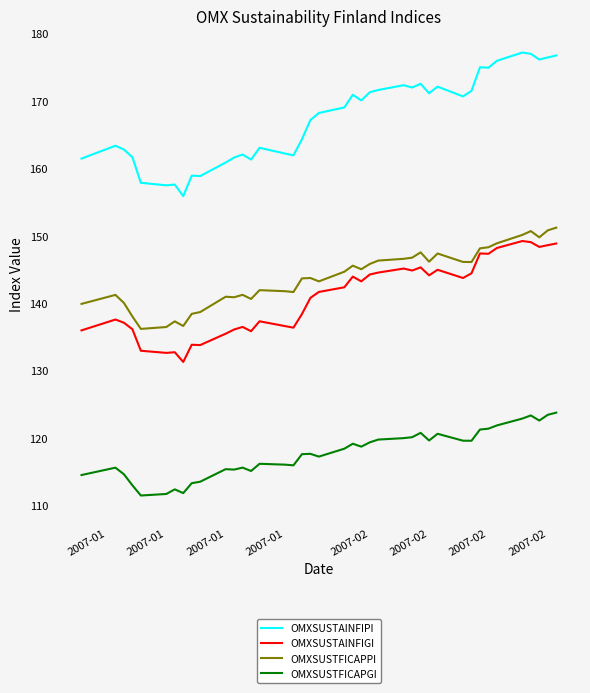

True or false: OMXSUSTFICAPPI and OMXSUSTFICAPGI intersect in this chart.

False